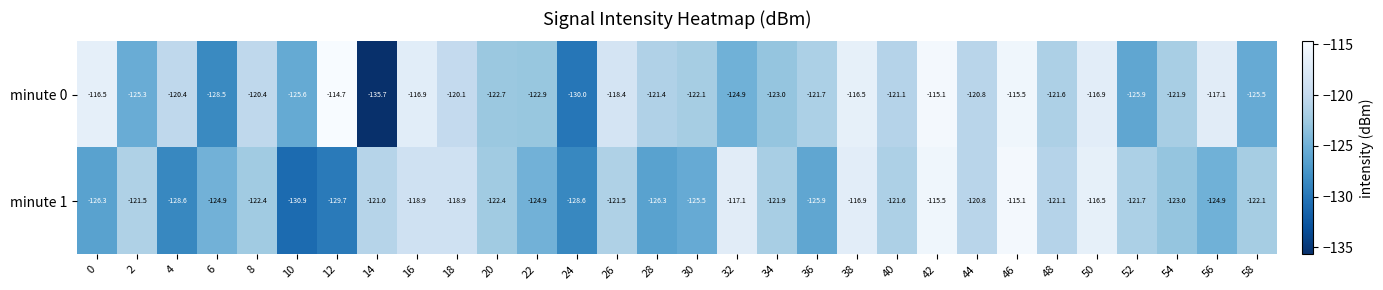

List the series in order of their peak value, lowest first.

minute 1, minute 0